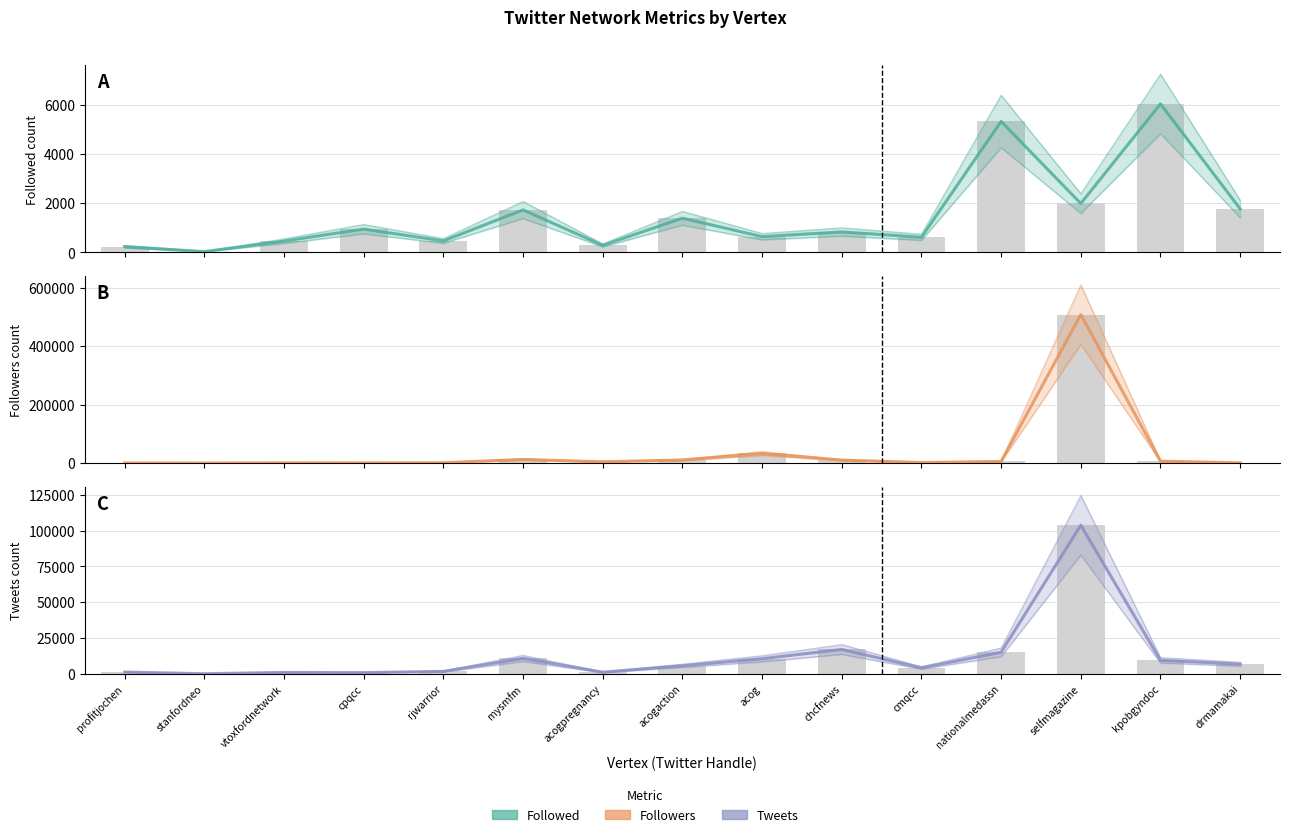

Where is Followers nearest to the value 254169?

acog